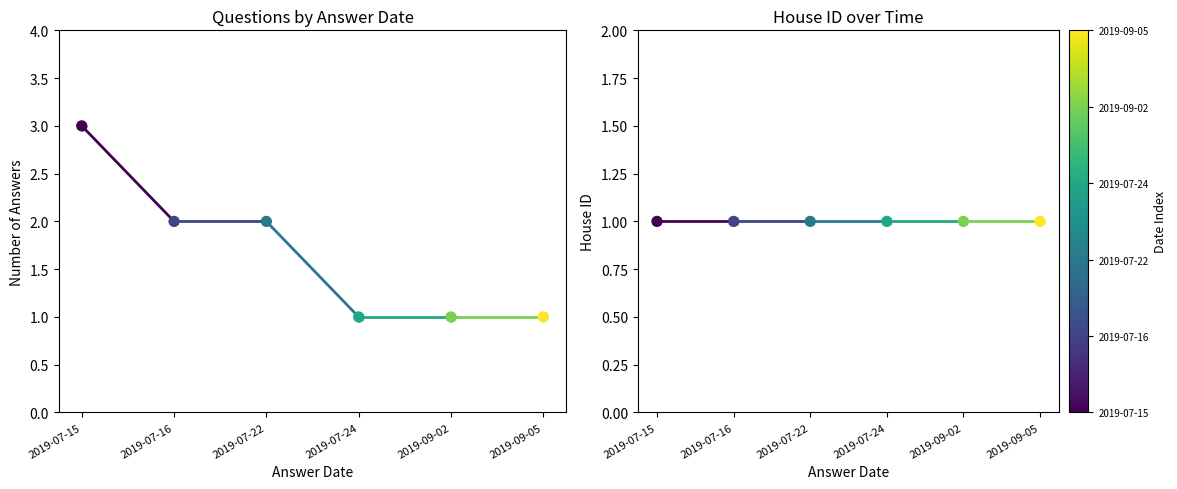

Which series reaches the minimum Y coordinate?

Answers count